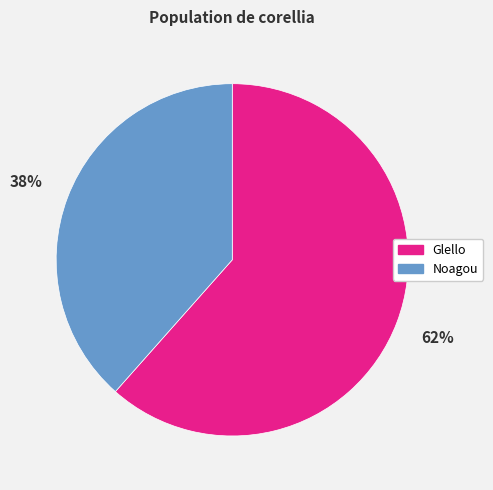

Do Noagou and Glello together represent more than half of the pie?

Yes